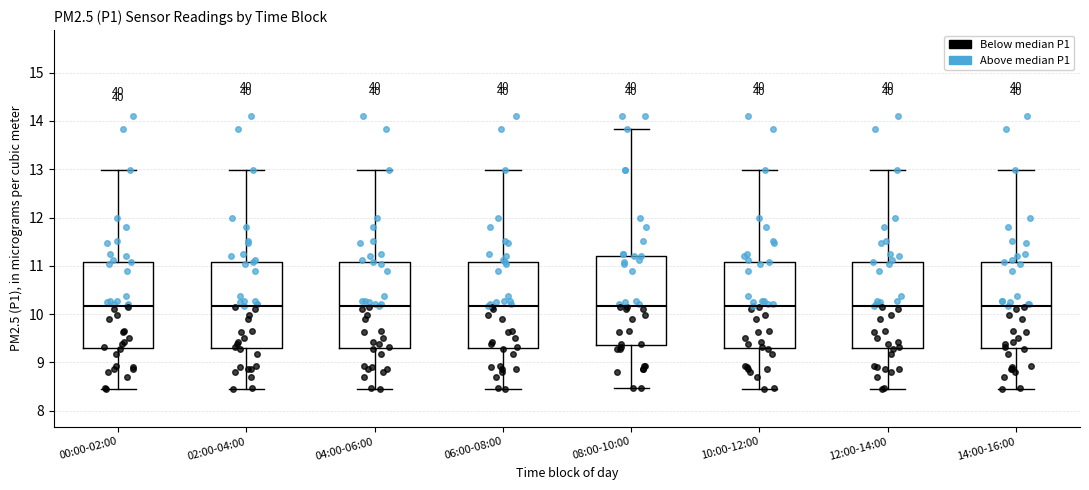

Where is the lower edge of the box for 12:00-14:00 on the y-axis? The values are not printed on the chart, so give them approximately, as read against the axis.

9.3